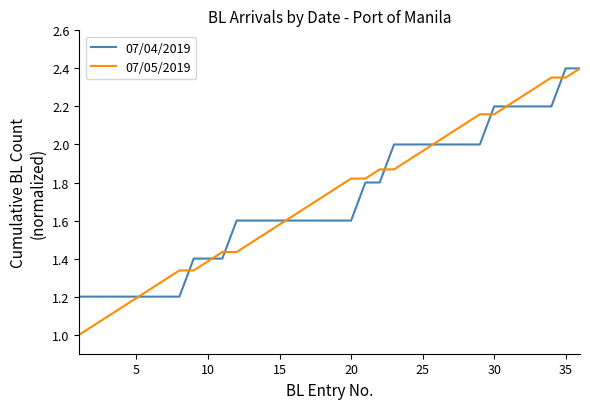

How many values in the 07/05/2019 series exceed 1?

35